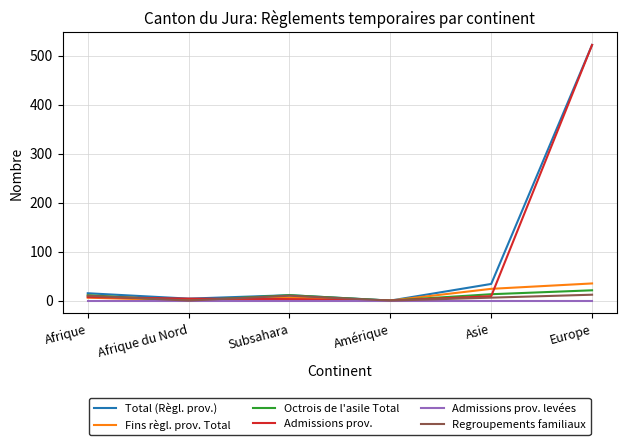

Is the value of Admissions prov. at Amérique greater than the value of Fins règl. prov. Total at Europe?

No